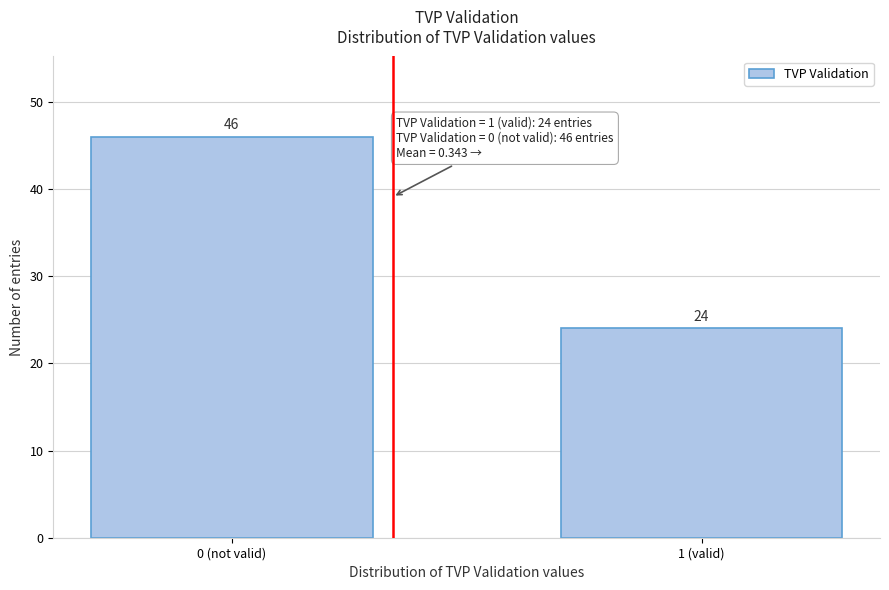

Reading left to right, list all the values displayed in this chart.

0 (not valid)=46	1 (valid)=24